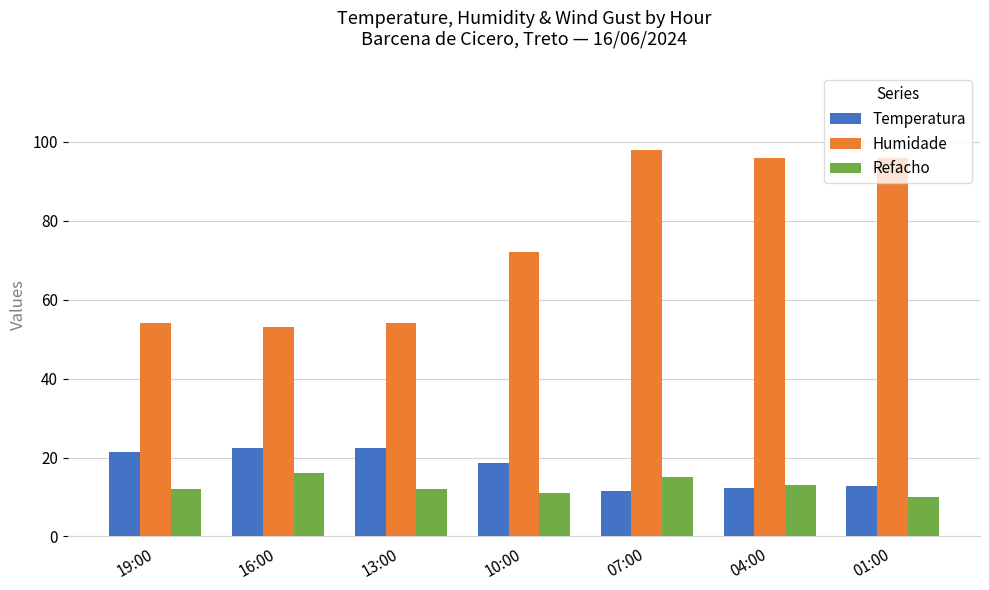

Is it true that Refacho equals 10.0 at 01:00?

True